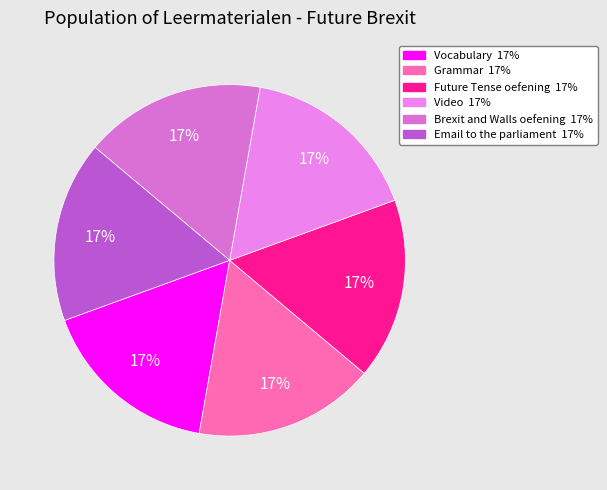

How many segments does this pie chart have?

6